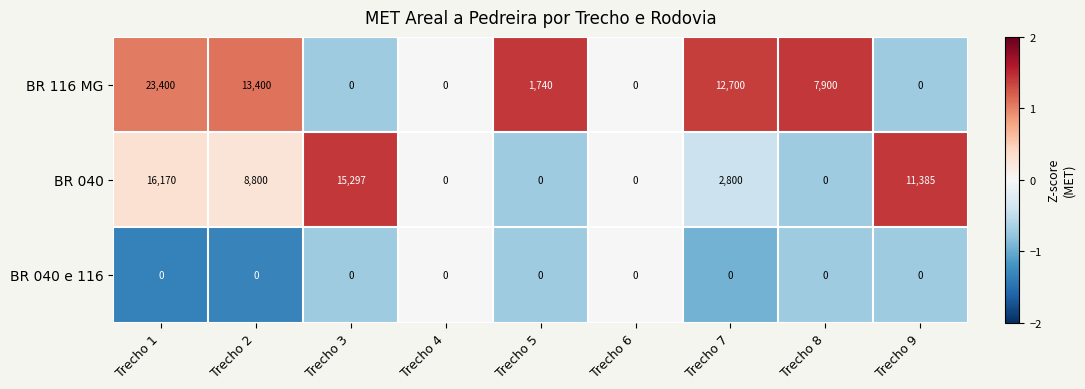

At Trecho 2, list the series in order from largest to smallest.

BR 116 MG, BR 040, BR 040 e 116